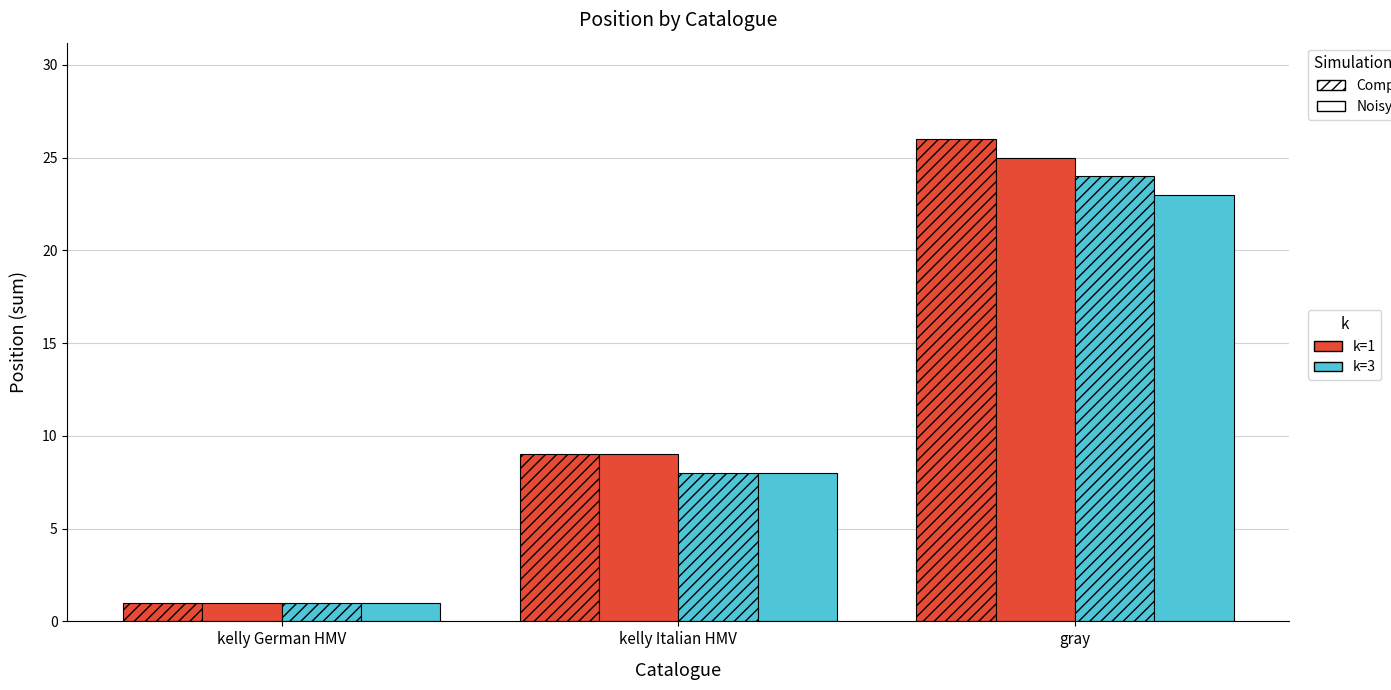

Reading right to left, extract all data points from this chart.

Composite, k=1: gray=26	kelly Italian HMV=9	kelly German HMV=1
Noisy, k=1: gray=25	kelly Italian HMV=9	kelly German HMV=1
Composite, k=3: gray=24	kelly Italian HMV=8	kelly German HMV=1
Noisy, k=3: gray=23	kelly Italian HMV=8	kelly German HMV=1